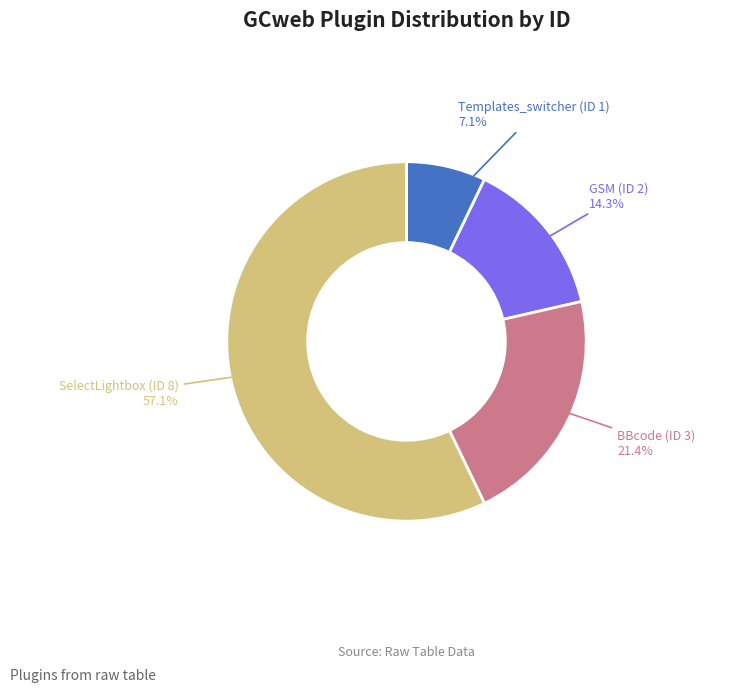

Which category has the smallest portion of the pie?

Templates_switcher (ID 1)